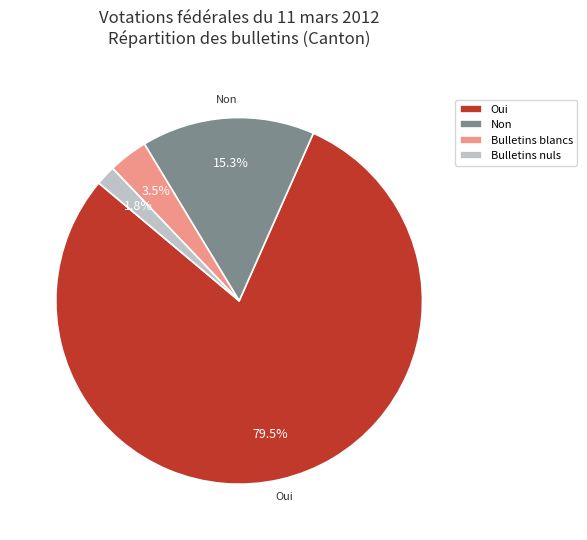

Rank the categories by value from lowest to highest.

Bulletins nuls, Bulletins blancs, Non, Oui